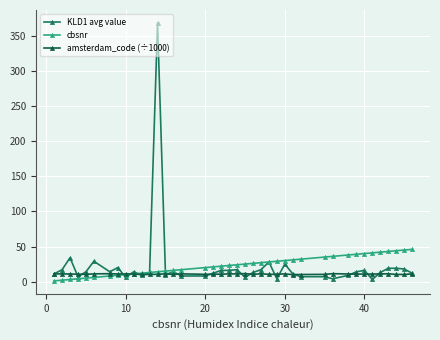

What is the value of the KLD1 avg value point at the 2nd from the left?

17.0